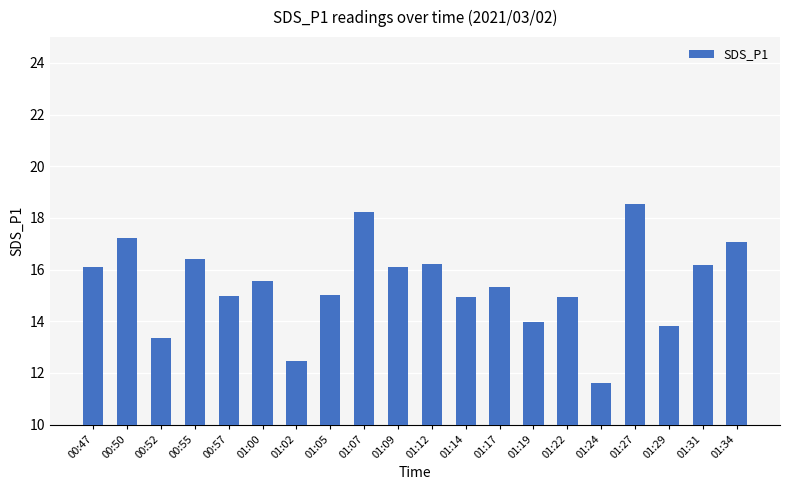

What is the label of the 1st bar from the right?

01:34